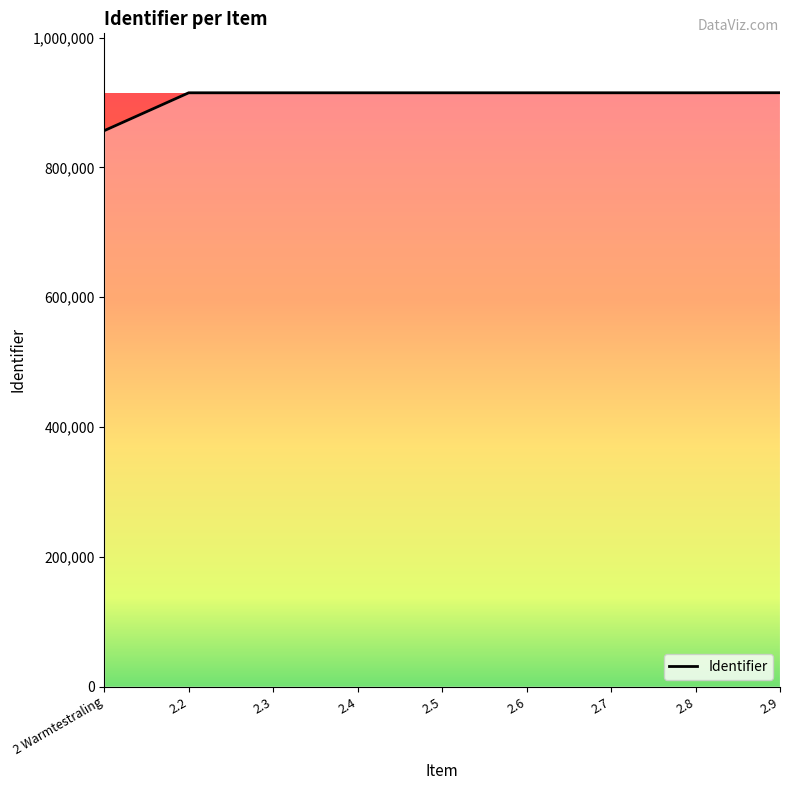

What is the ratio of the value at 2.3 to the value at 2.9?

1.0